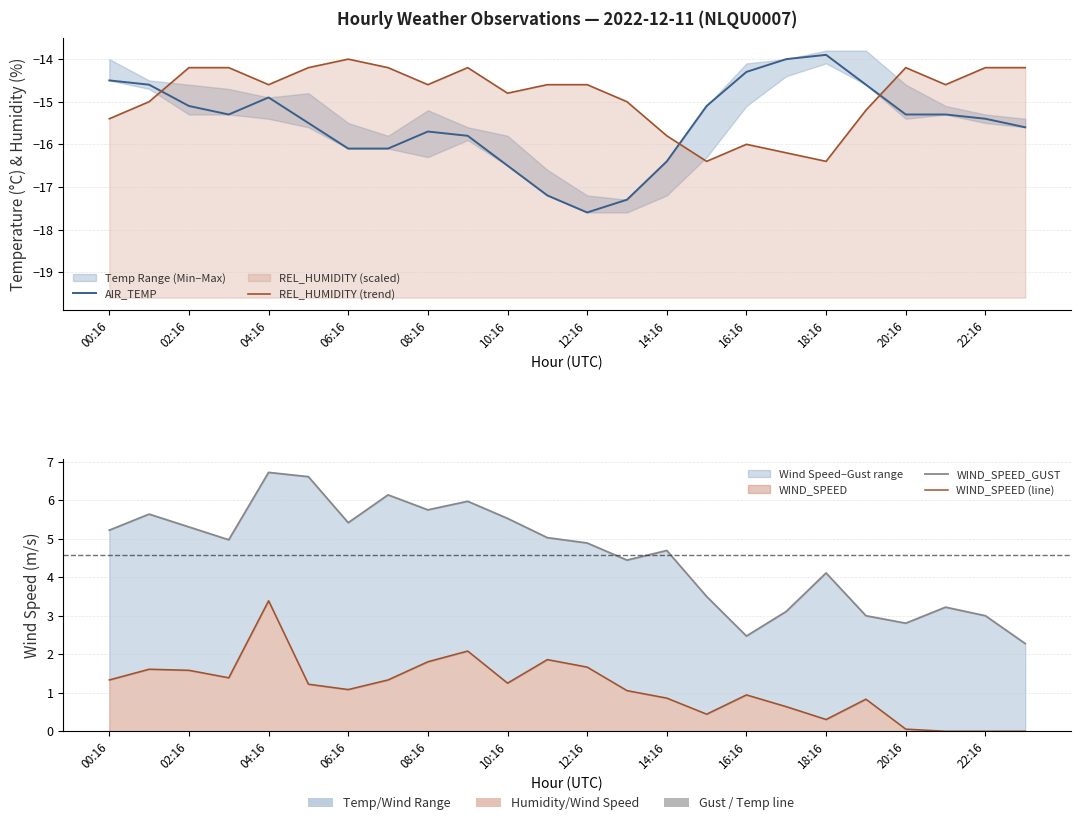

Reading left to right, transcribe all the data shown in this chart.

AIR_TEMP: -14.5	-14.6	-15.1	-15.3	-14.9	-15.5	-16.1	-16.1	-15.7	-15.8	-16.5	-17.2	-17.6	-17.3	-16.4	-15.1	-14.3	-14.0	-13.9	-14.6	-15.3	-15.3	-15.4	-15.6
REL_HUMIDITY (trend): -15.4	-15.0	-14.2	-14.2	-14.6	-14.2	-14.0	-14.2	-14.6	-14.2	-14.8	-14.6	-14.6	-15.0	-15.8	-16.4	-16.0	-16.2	-16.4	-15.2	-14.2	-14.6	-14.2	-14.2
WIND_SPEED_GUST: 5.2	5.6	5.3	5.0	6.7	6.6	5.4	6.1	5.8	6.0	5.5	5.0	4.9	4.4	4.7	3.5	2.5	3.1	4.1	3.0	2.8	3.2	3.0	2.3
WIND_SPEED (line): 1.3	1.6	1.6	1.4	3.4	1.2	1.1	1.3	1.8	2.1	1.2	1.9	1.7	1.1	0.9	0.4	0.9	0.6	0.3	0.8	0.1	0.0	0.0	0.0